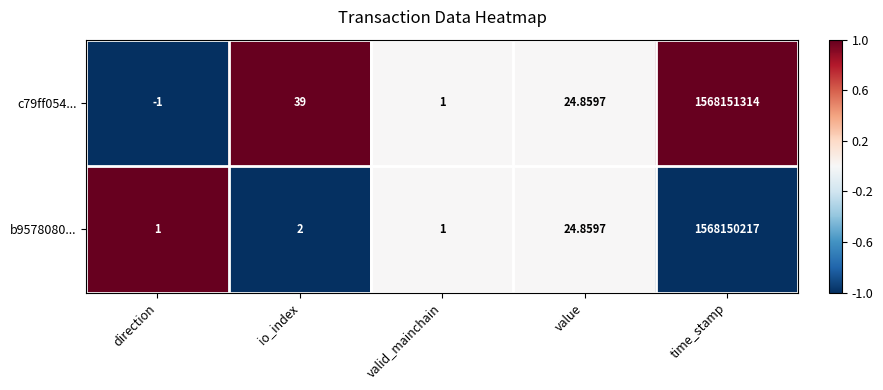

Which label corresponds to the smallest value in the chart?

direction